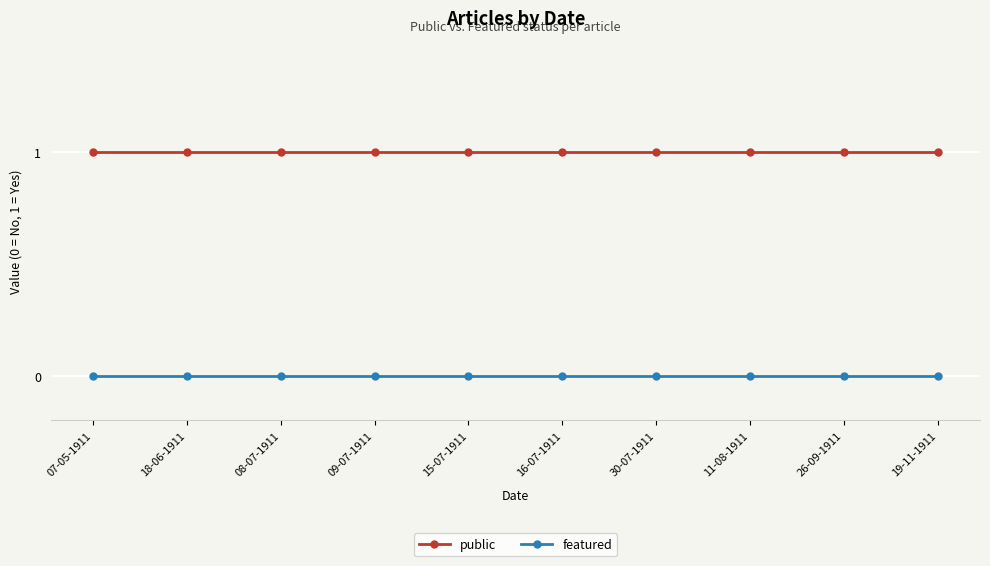

What position from the right is 26-09-1911?

2